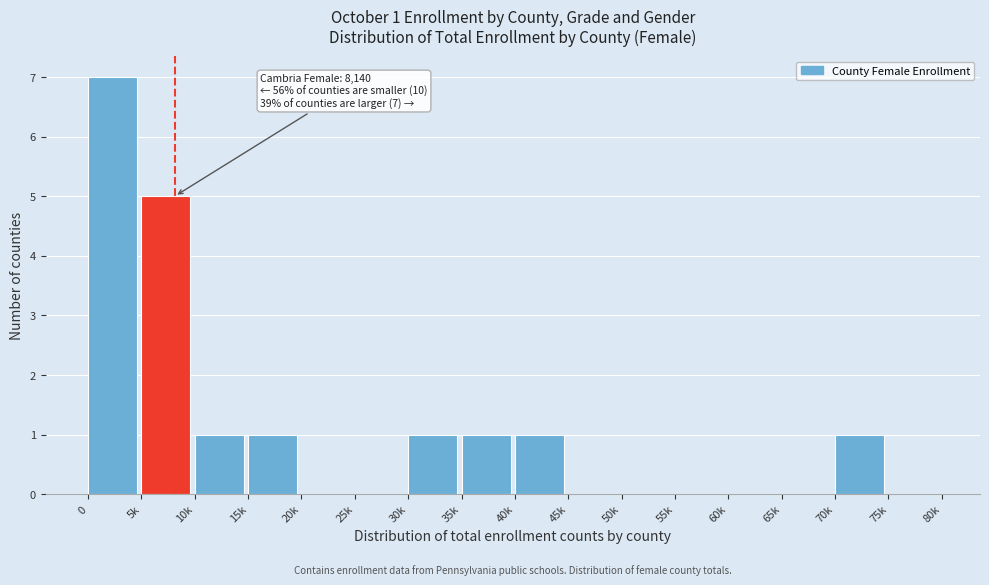

Reading left to right, list all the values displayed in this chart.

0=7	5k=5	10k=1	15k=1	20k=0	25k=0	30k=1	35k=1	40k=1	45k=0	50k=0	55k=0	60k=0	65k=0	70k=1	75k=0